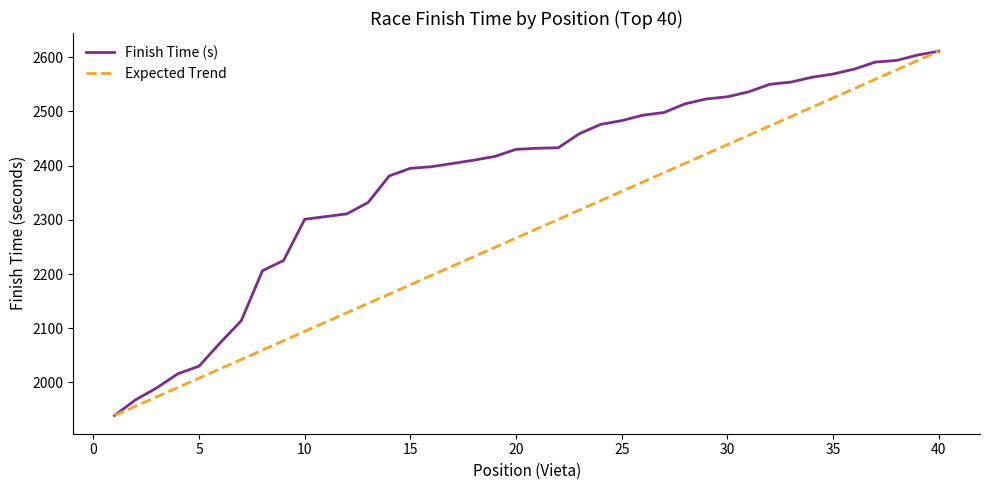

List the series in order of their overall mean, highest first.

Finish Time (s), Expected Trend